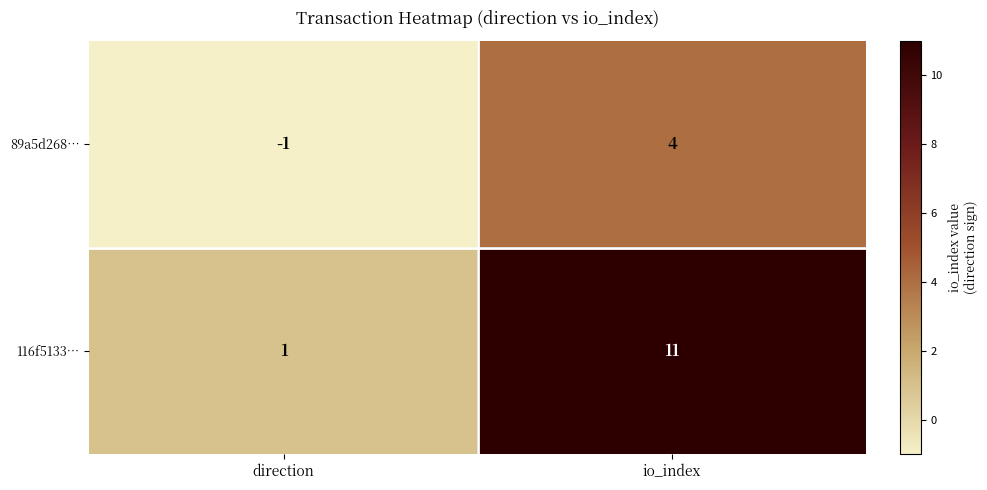

What is the approximate value of 89a5d268… at io_index?

4